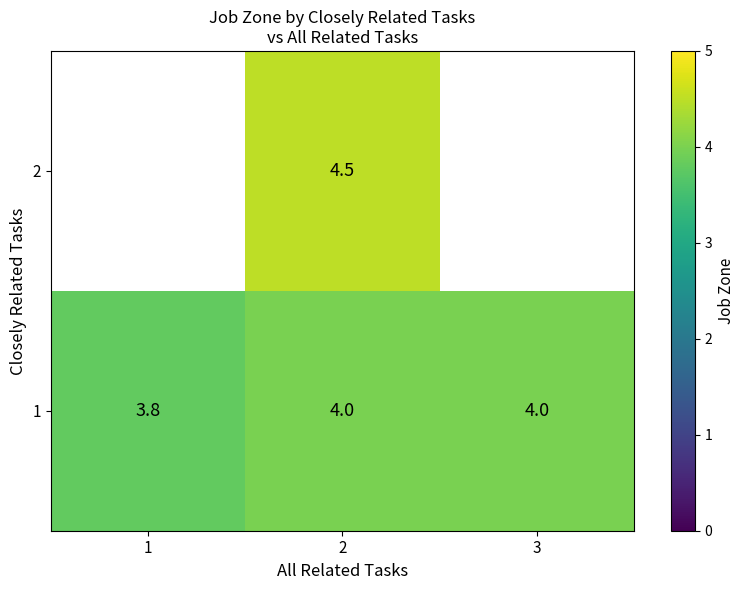

What is the minimum value shown in the chart?

3.8